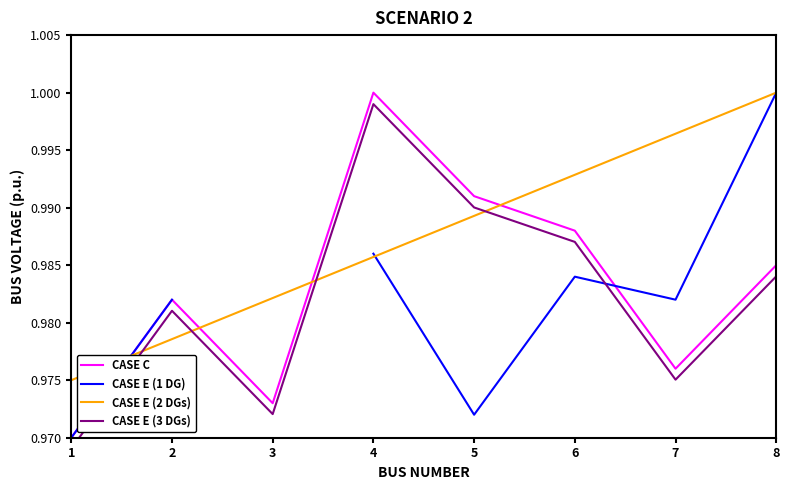

True or false: CASE E (2 DGs) and CASE E (3 DGs) intersect in this chart.

True